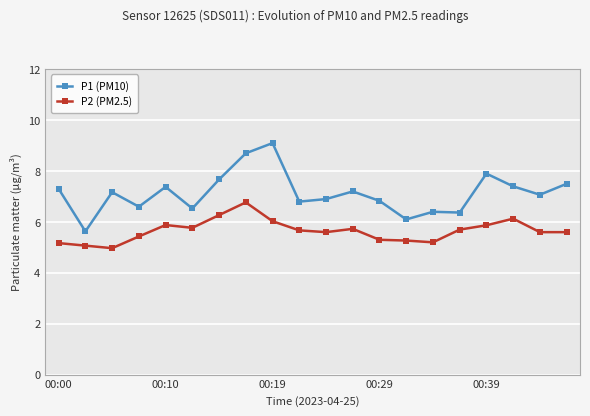

What is the maximum value for P2 (PM2.5)?

6.8